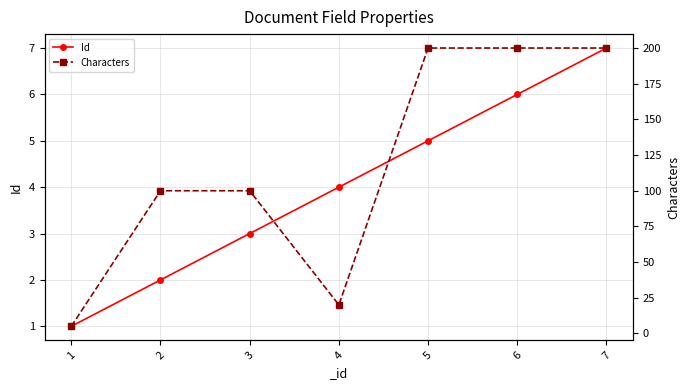

At which label is Id closest to 4?

4